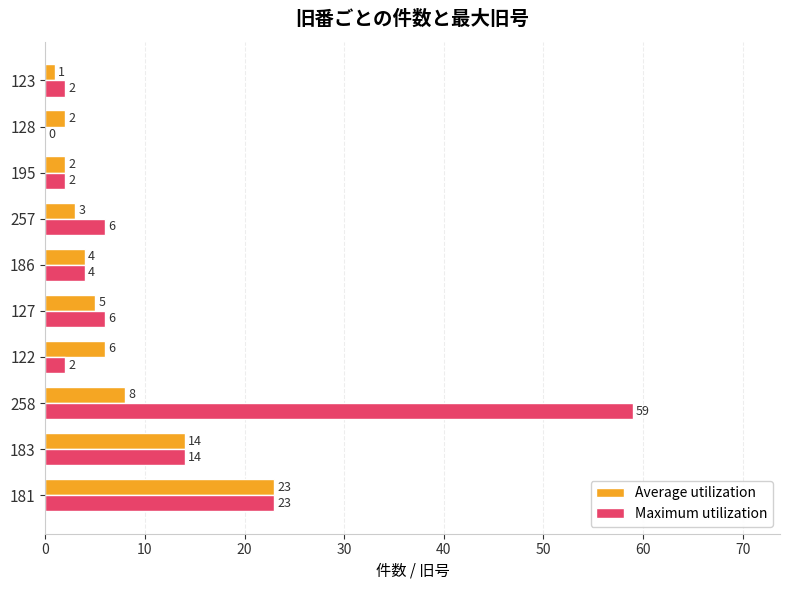

Which series has the largest total across all categories?

Maximum utilization